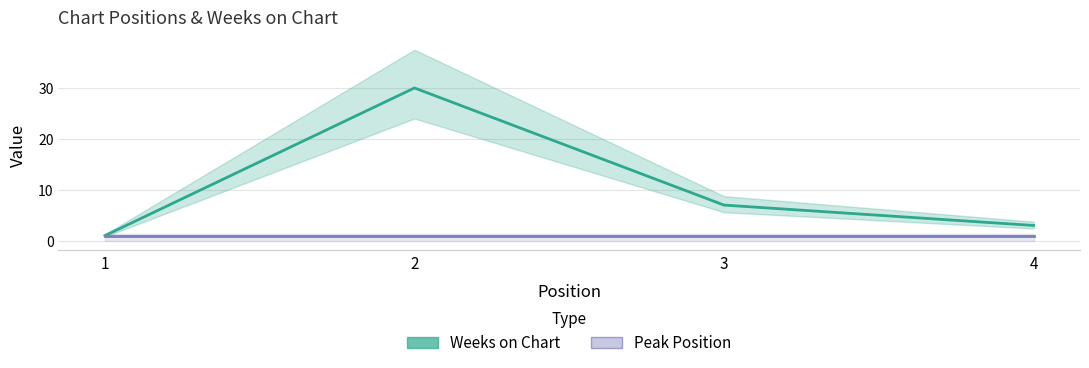

True or false: Weeks on Chart and Peak Position cross at least once.

False